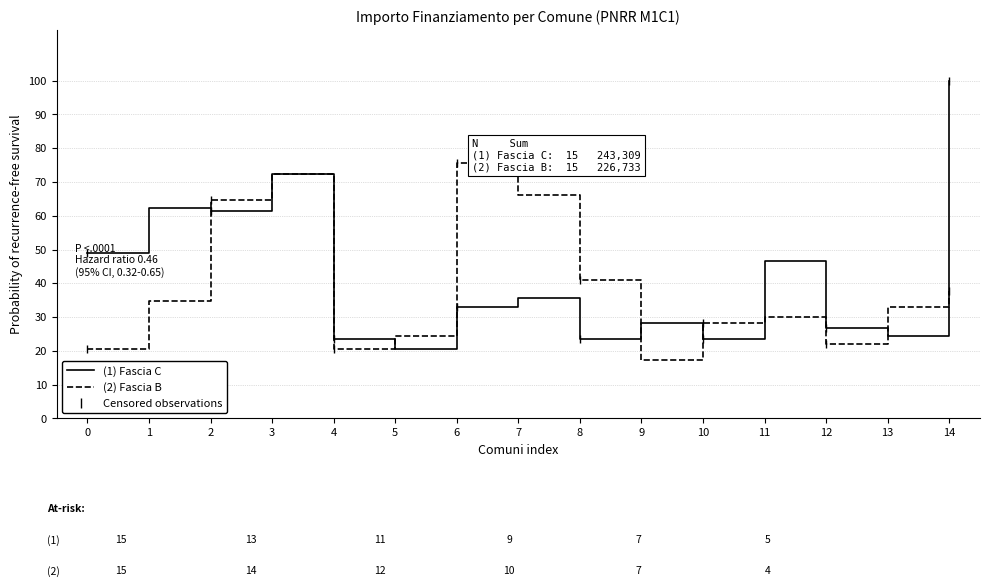

Which category has the lowest value across all series?

9